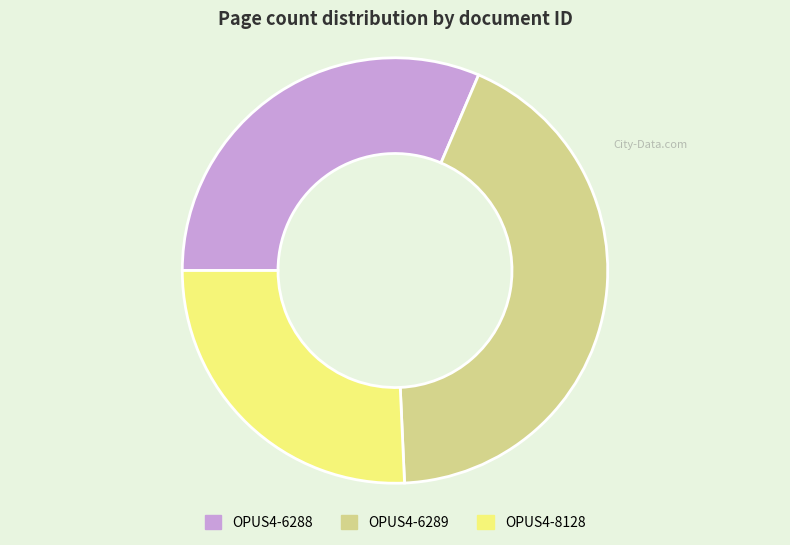

What is the ratio of the value at OPUS4-6289 to the value at OPUS4-8128?

1.7